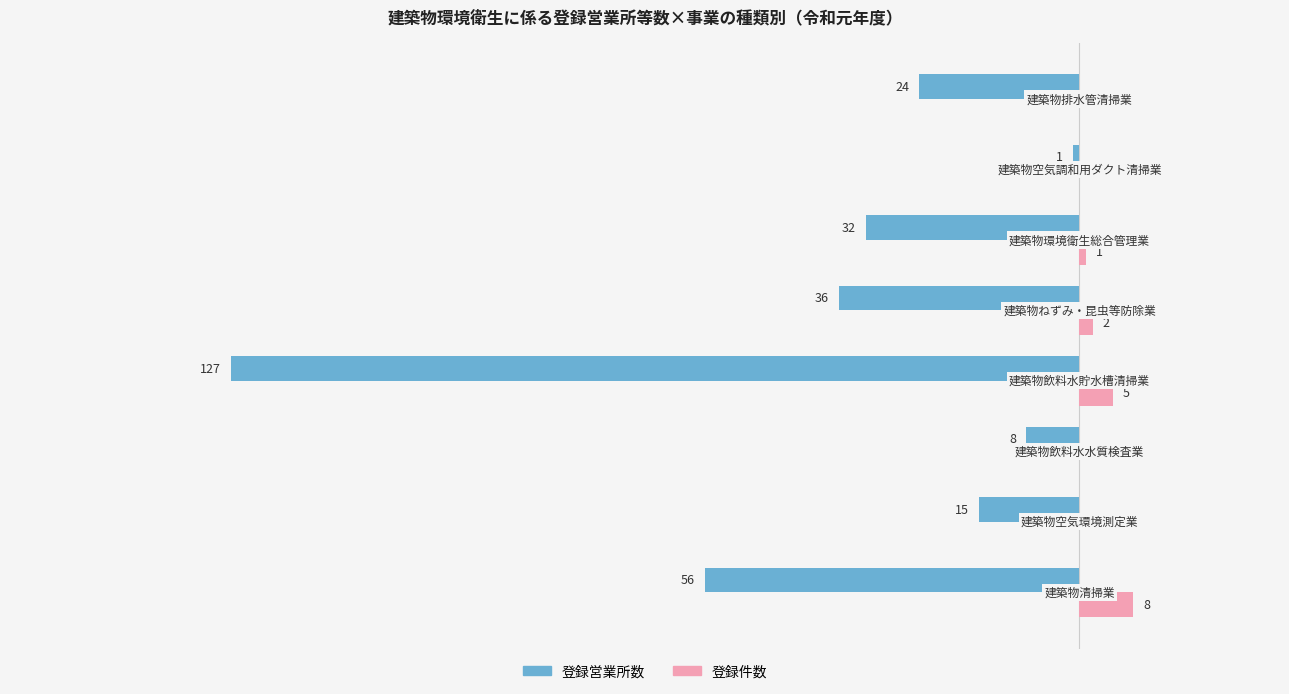

What are all the series names shown in the legend?

登録営業所数, 登録件数